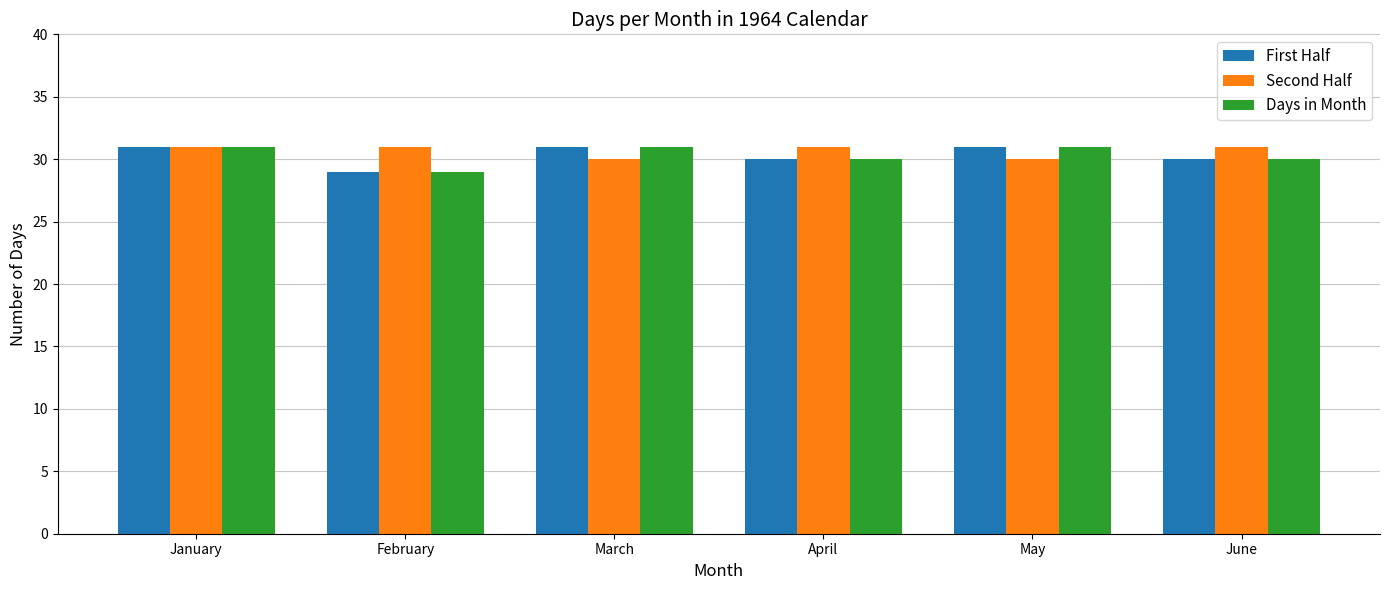

Does the chart contain any negative values?

No